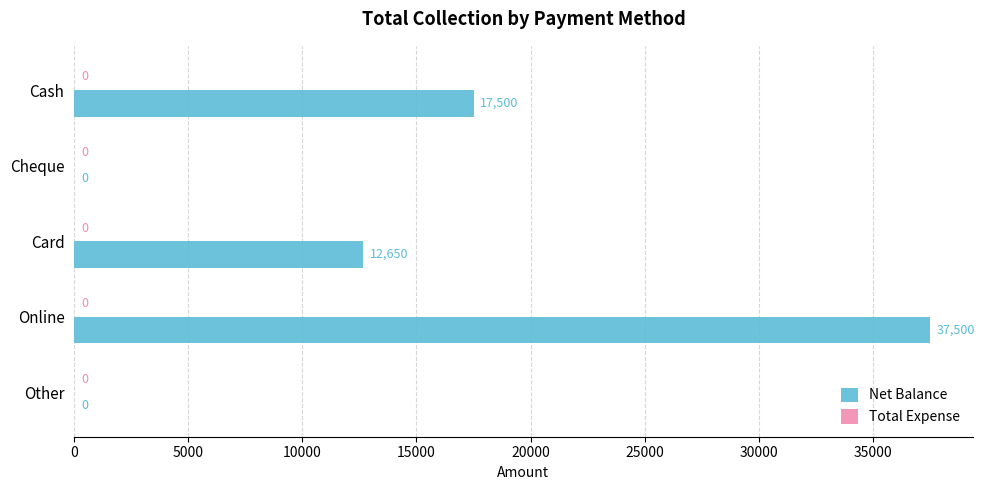

What is the sum of the values at Card and Cheque?

12650